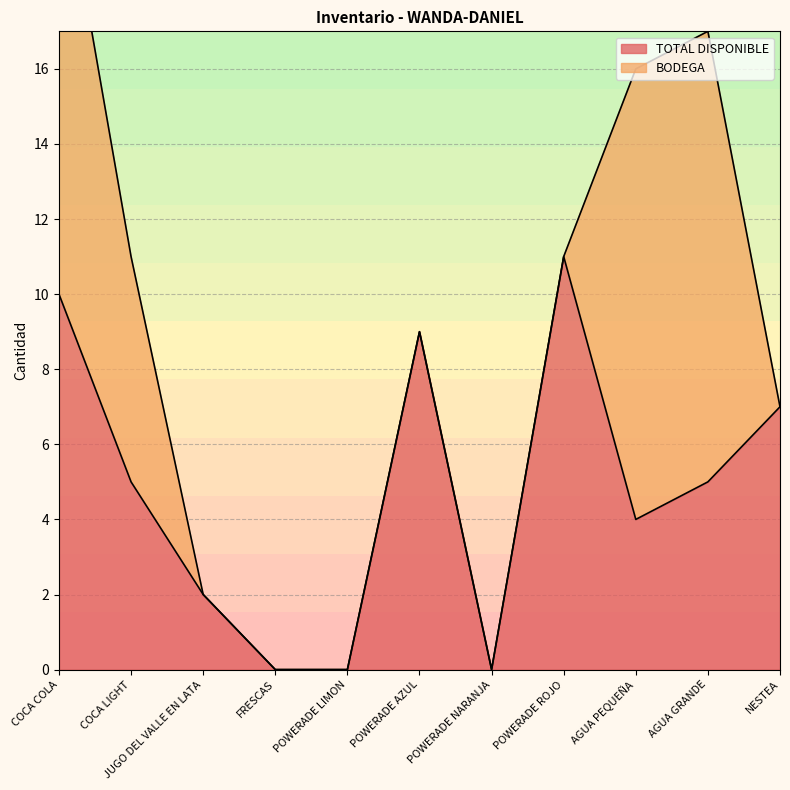

At which label does TOTAL DISPONIBLE reach its peak?

POWERADE ROJO